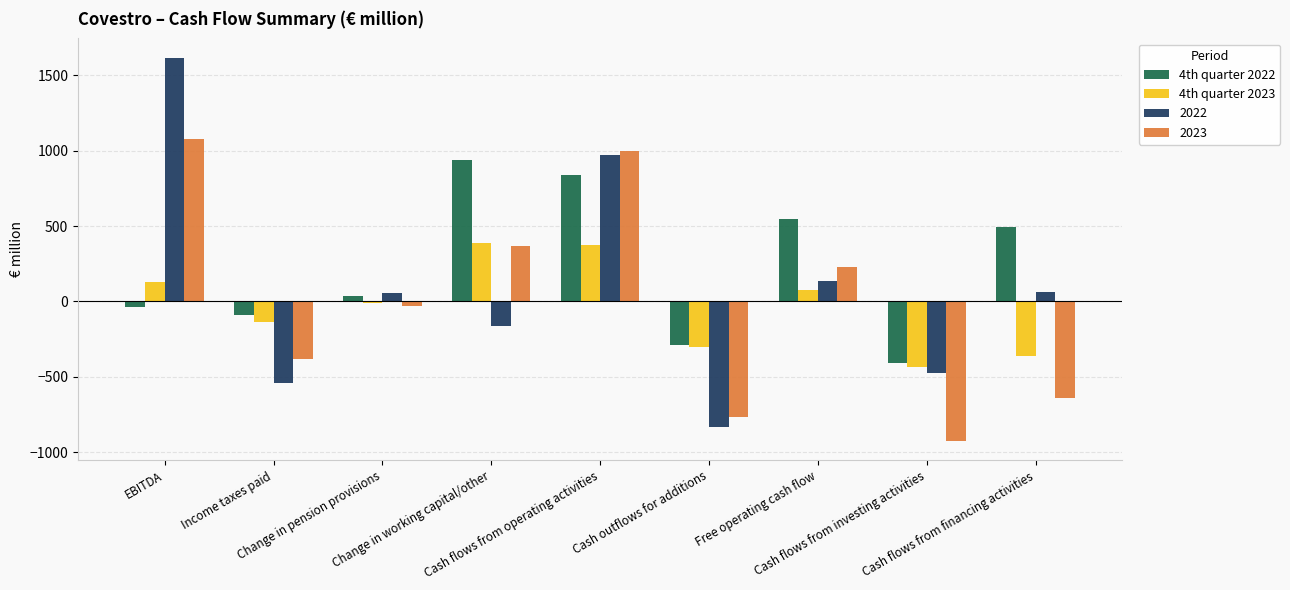

Is the value of 4th quarter 2022 at Change in working capital/other greater than the value of 4th quarter 2023 at EBITDA?

Yes